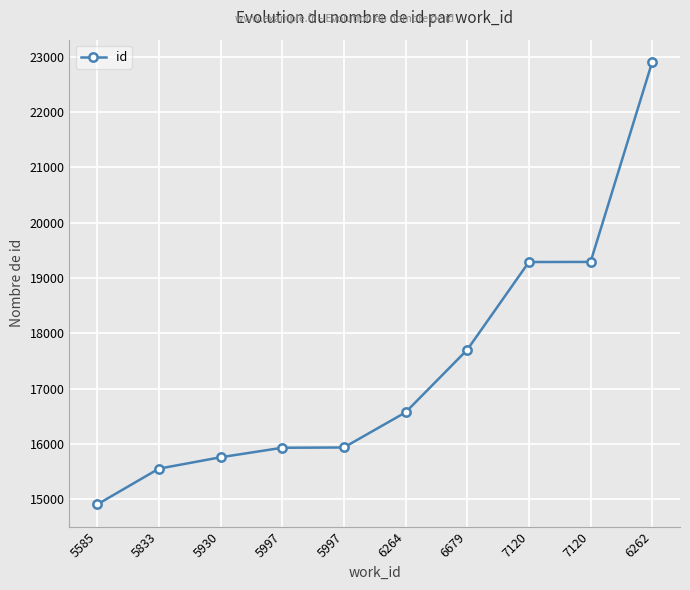

Is it true that the value at 7120 is 11916?

False